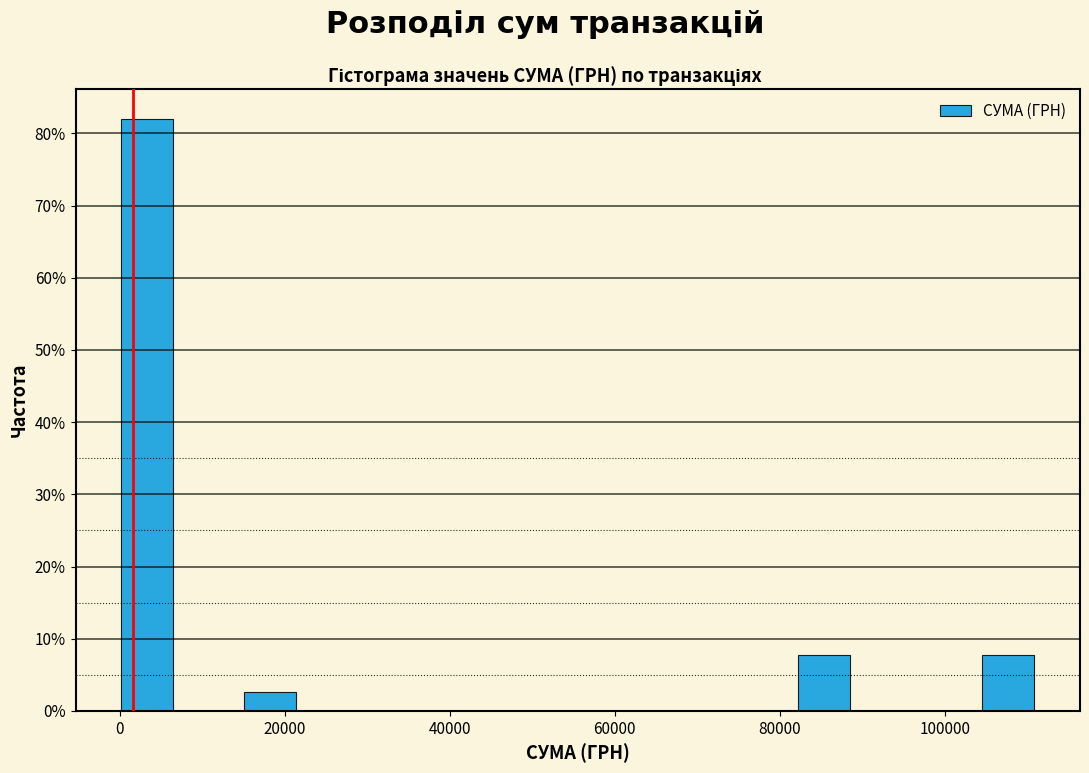

Read against the x-axis, roughly where is the centre of the tallest bar?

4000